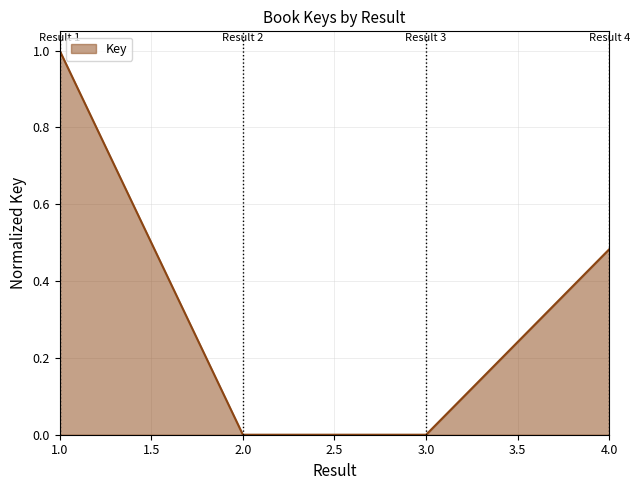

What position from the left is 4.0?

4